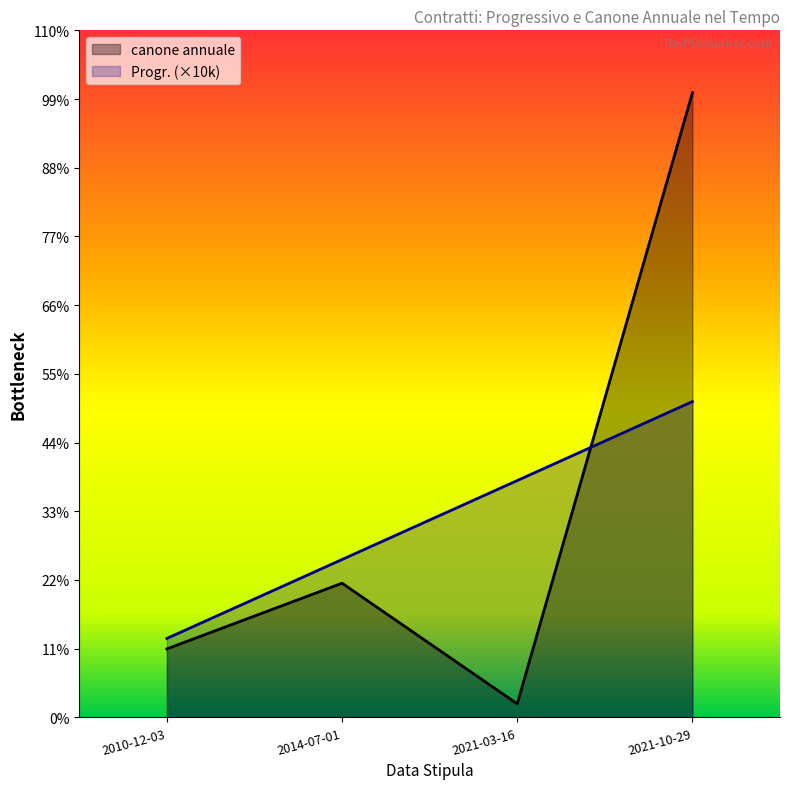

How many values in the Progr. series exceed 30000?

1